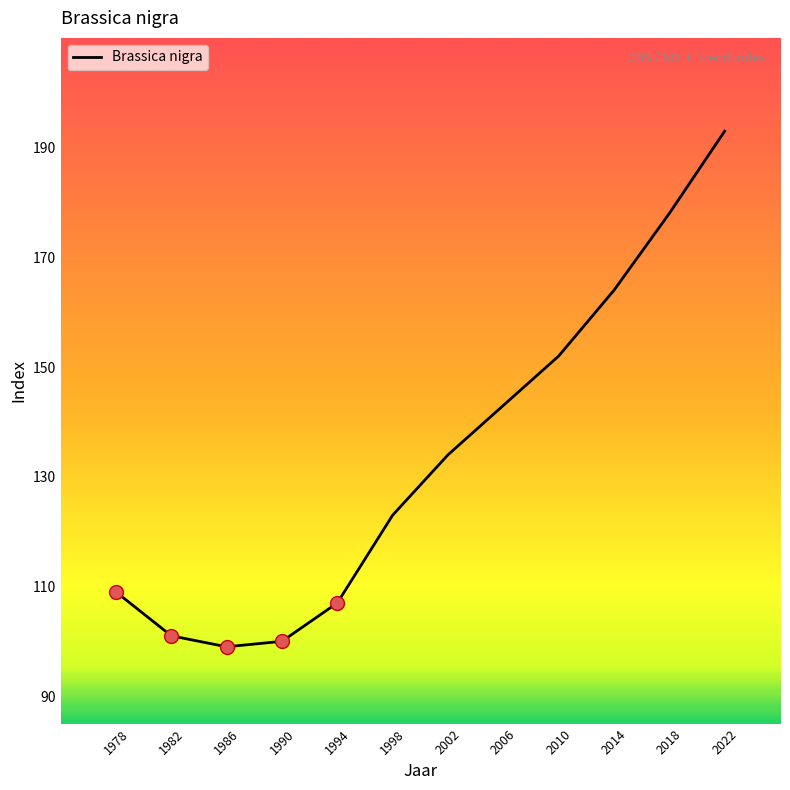

Which has a higher value, 1986 or 2022?

2022